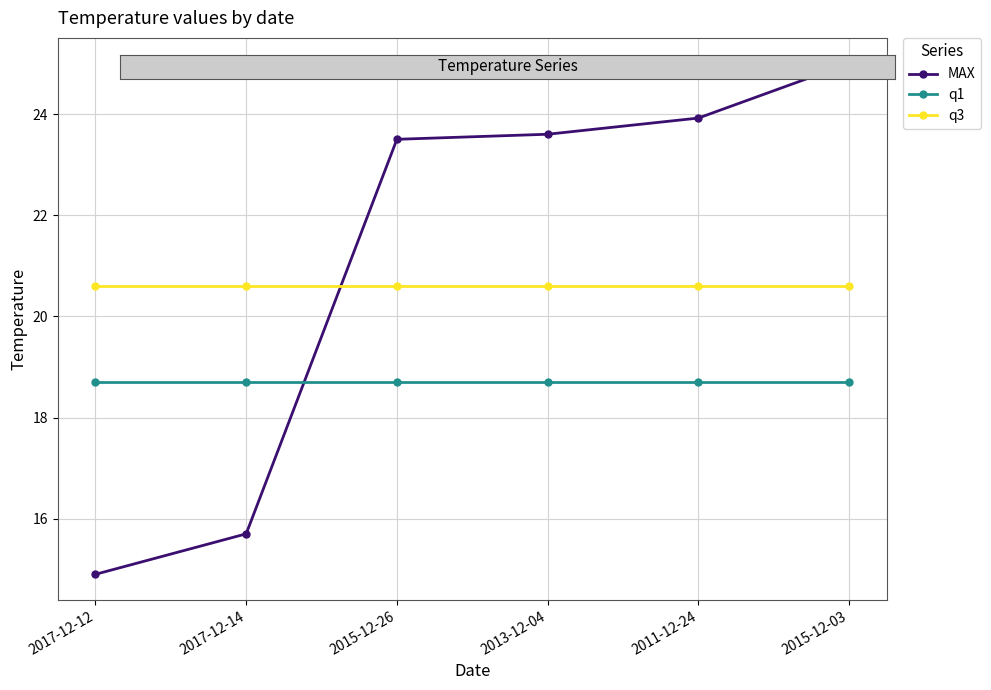

The value of q1 at 2013-12-04 is 10.8. True or false?

False